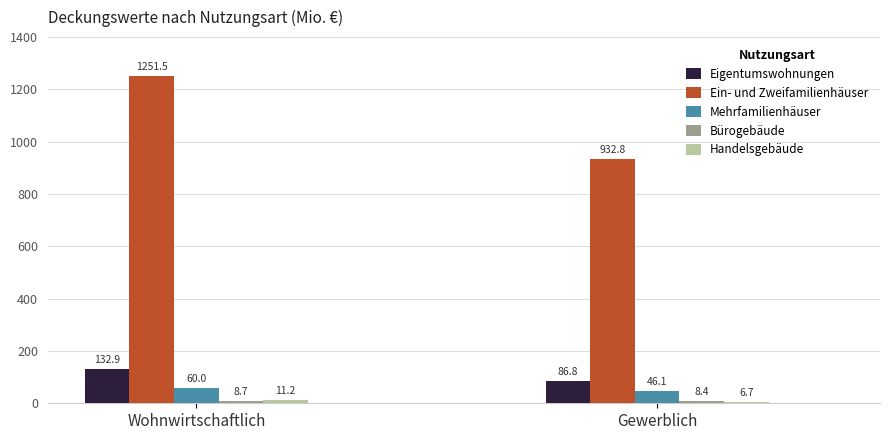

Which series has the largest range (max minus min)?

Ein- und Zweifamilienhäuser